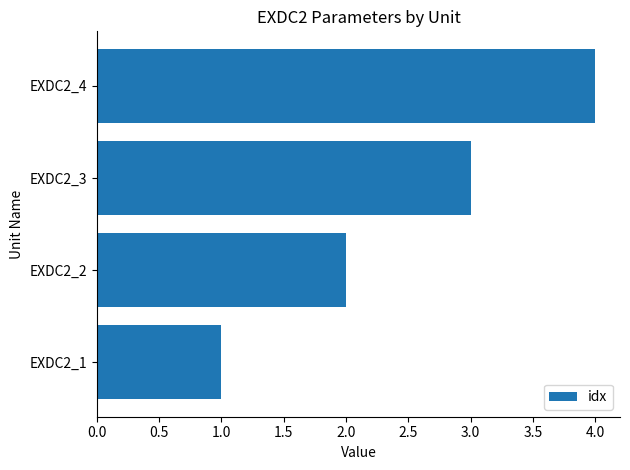

What is the difference between the maximum and minimum values?

3